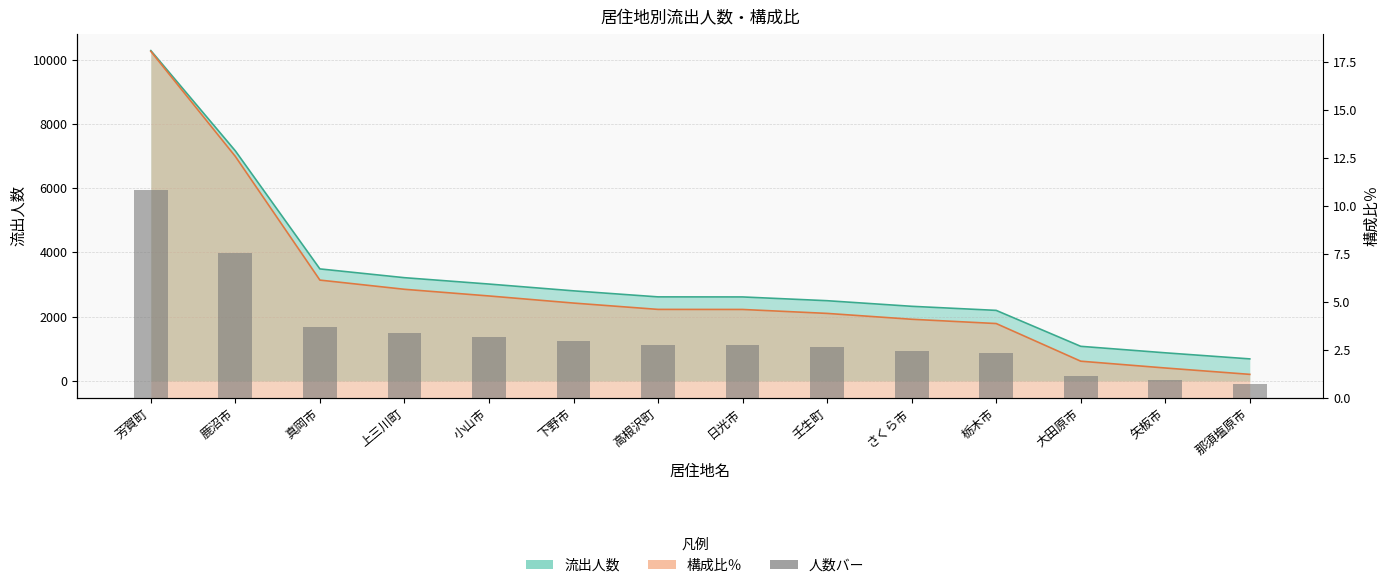

Which series has the largest range (max minus min)?

流出人数